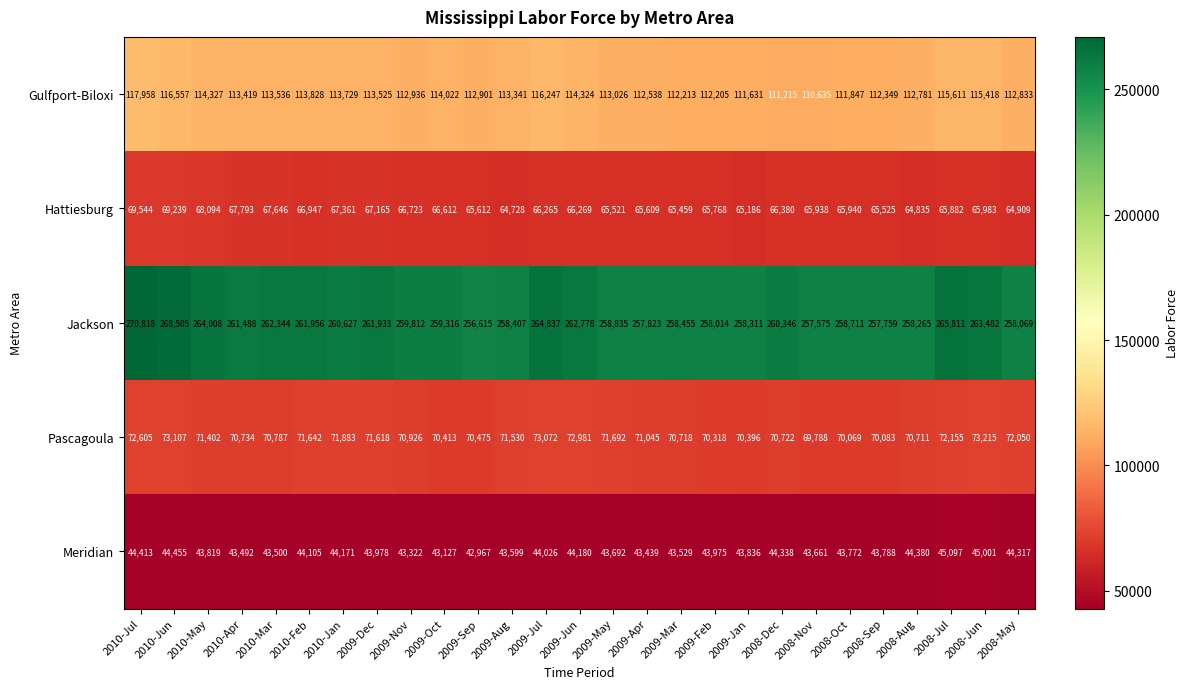

How many categories are shown in the chart?

27